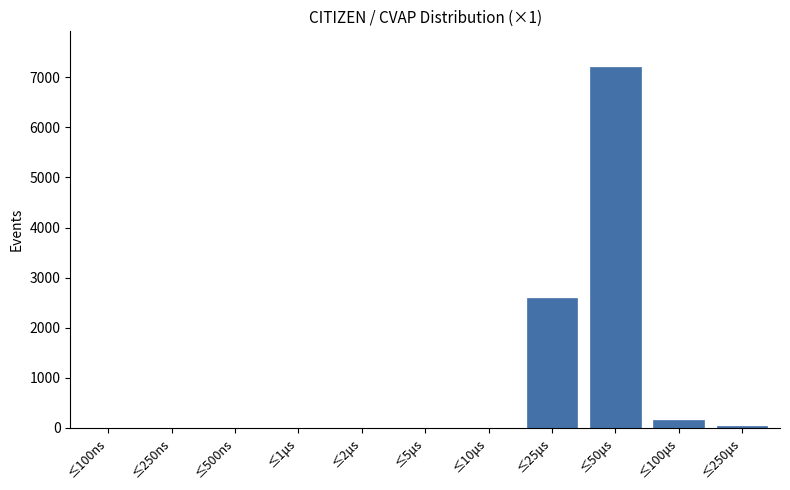

Reading left to right, list all the values displayed in this chart.

≤100ns=0	≤250ns=0	≤500ns=0	≤1μs=0	≤2μs=0	≤5μs=0	≤10μs=0	≤25μs=2601	≤50μs=7200	≤100μs=159	≤250μs=40